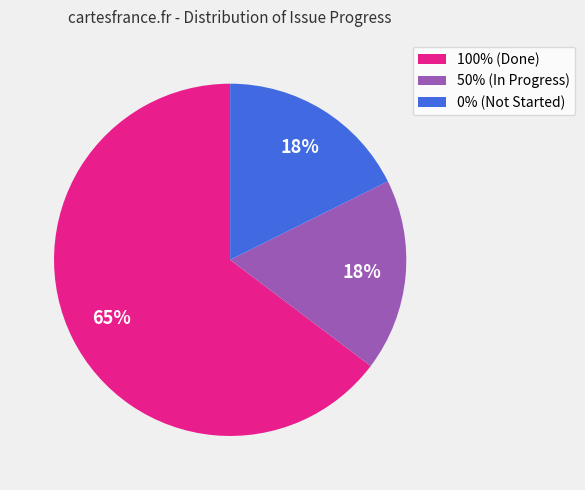

How many segments does this pie chart have?

3